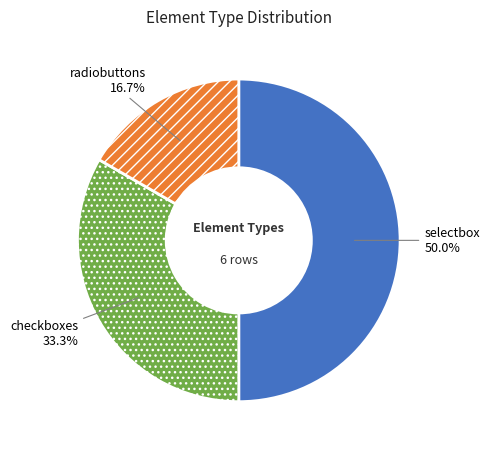

What percentage is the selectbox slice, to the nearest percent?

50%